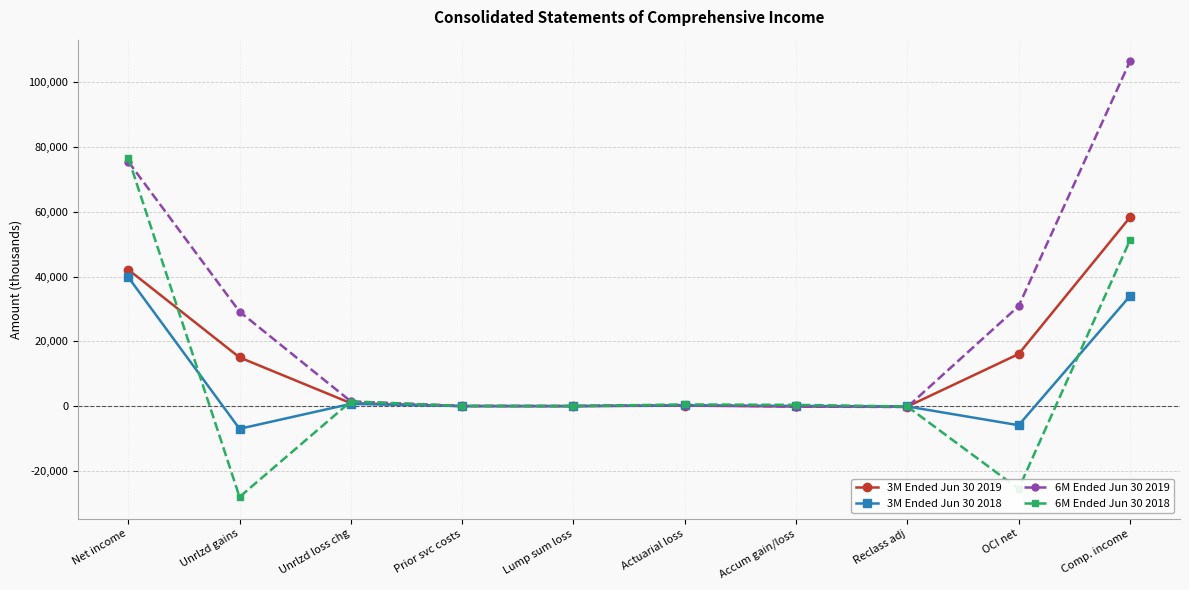

The 3M Ended Jun 30 2019 series shows -76 at Accum gain/loss. True or false?

True